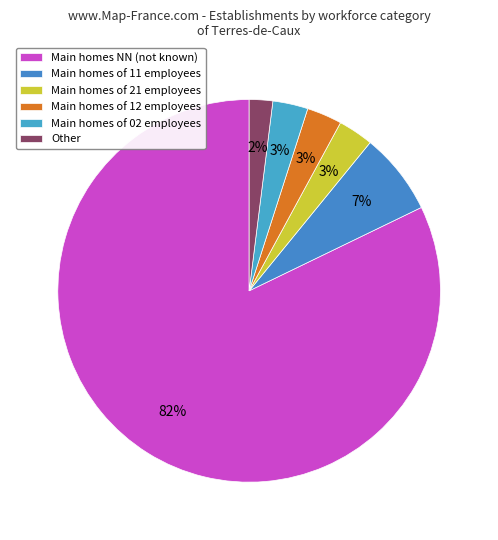

Which slice is the smallest?

Other